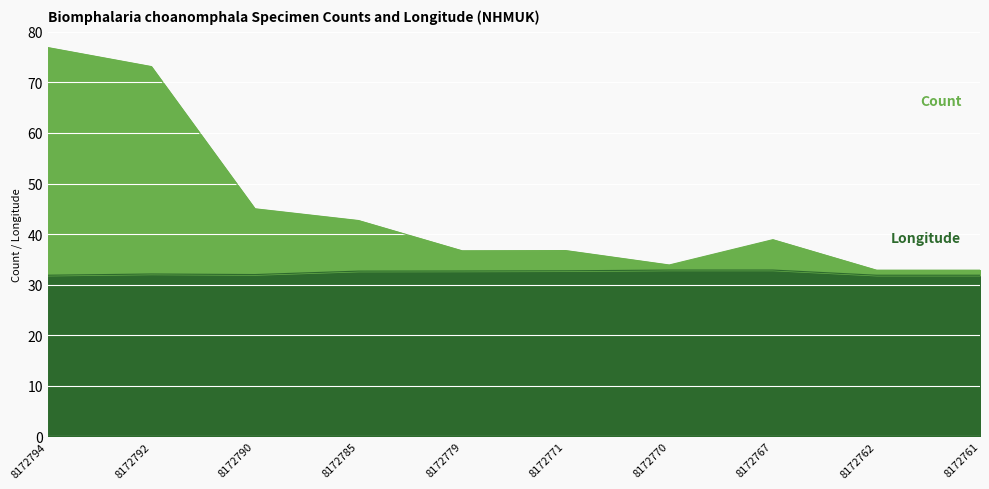

What is the sum of all Count values?

449.7